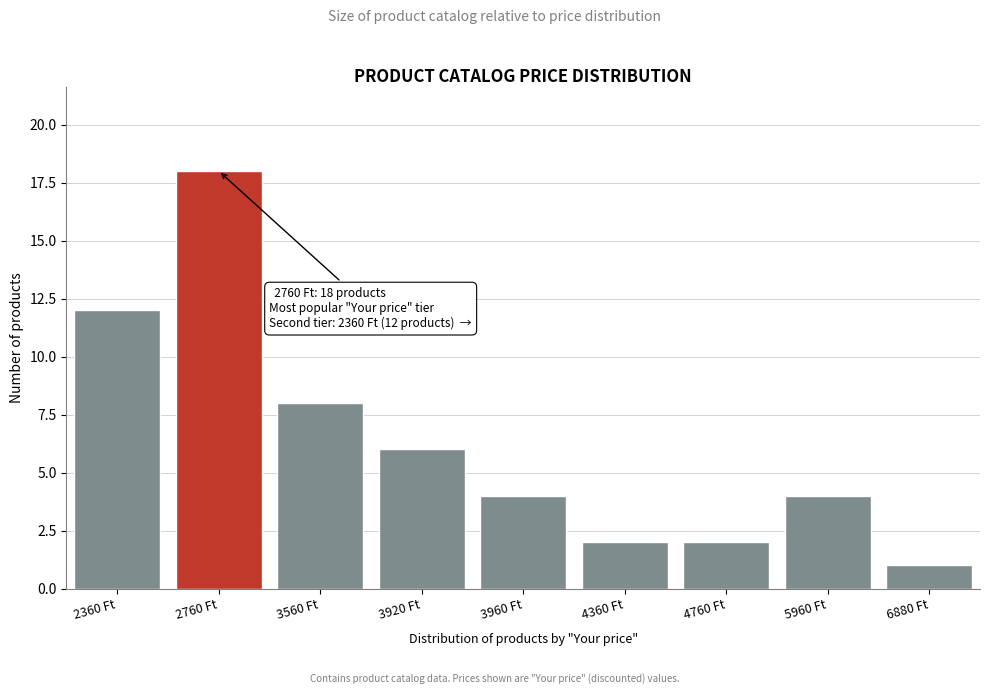

Reading right to left, transcribe all the data shown in this chart.

6880 Ft=1	5960 Ft=4	4760 Ft=2	4360 Ft=2	3960 Ft=4	3920 Ft=6	3560 Ft=8	2760 Ft=18	2360 Ft=12